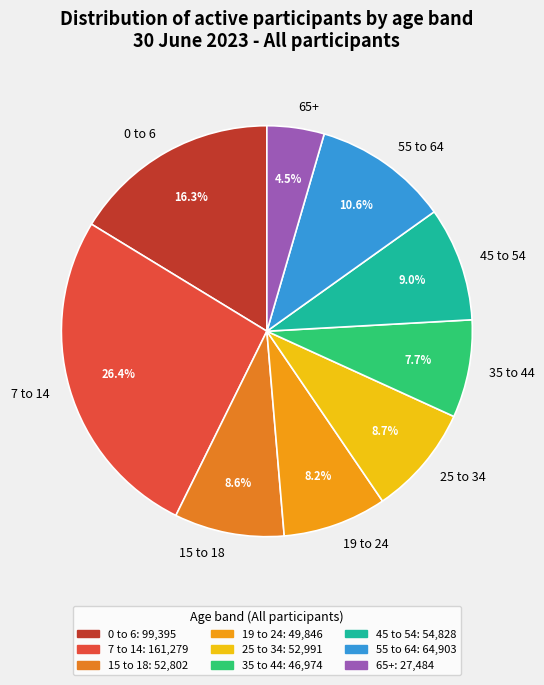

Which slice is the smallest?

65+